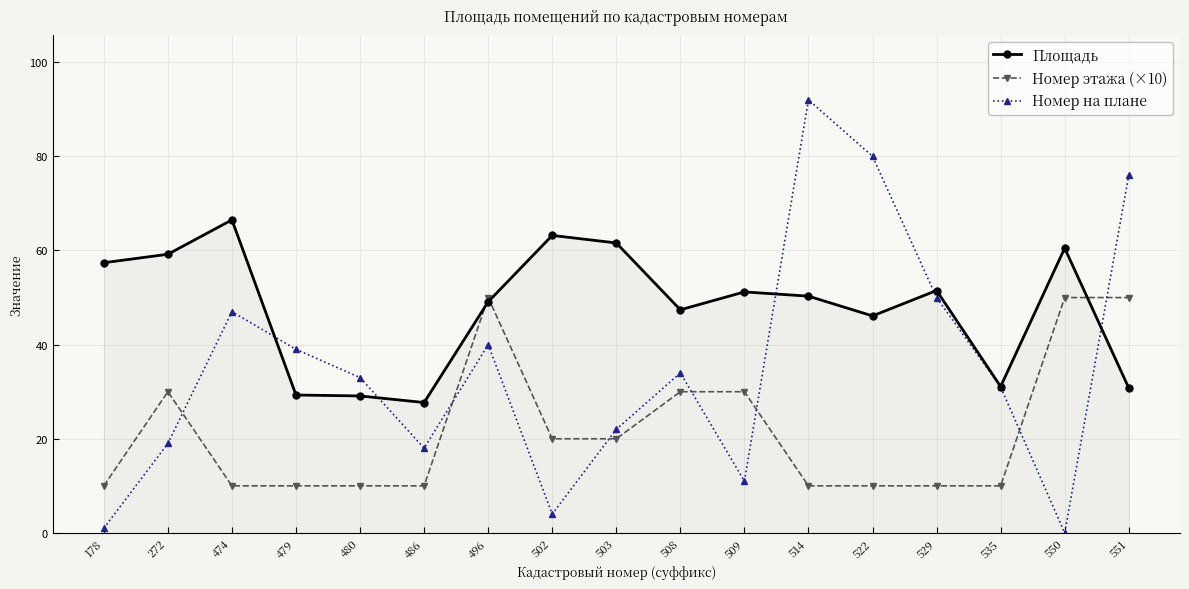

Is this an area chart (filled region under the line)?

No